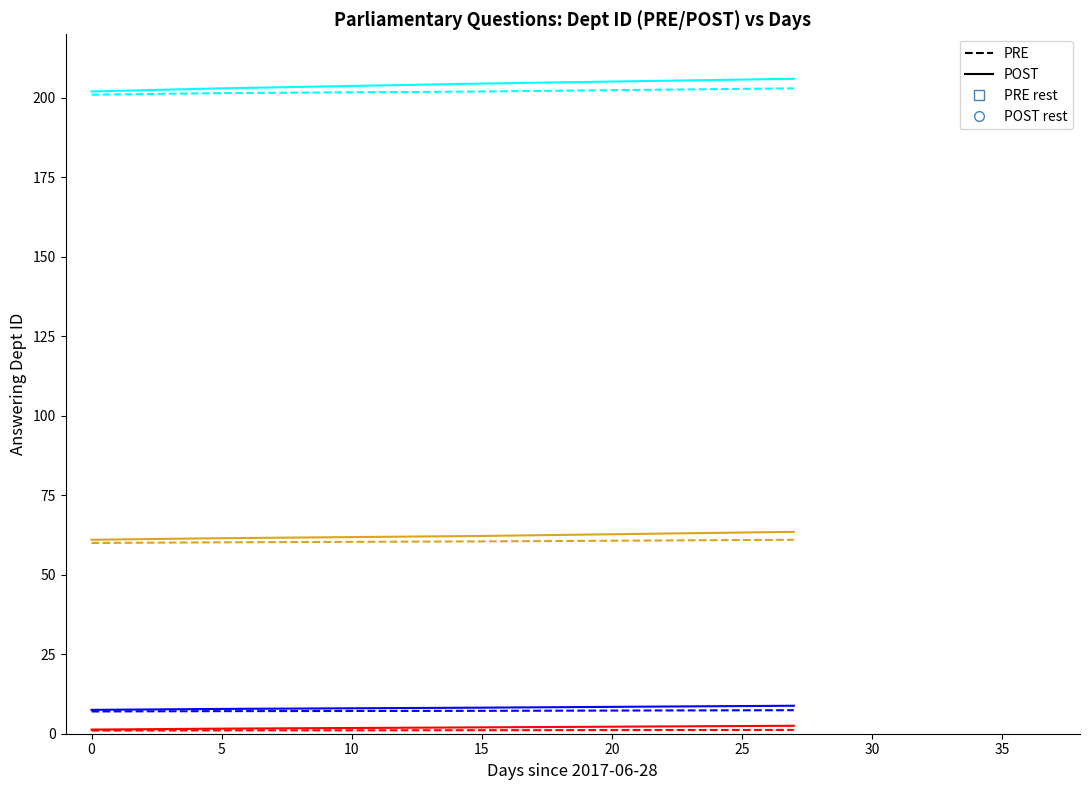

Does the chart have visible grid lines?

No